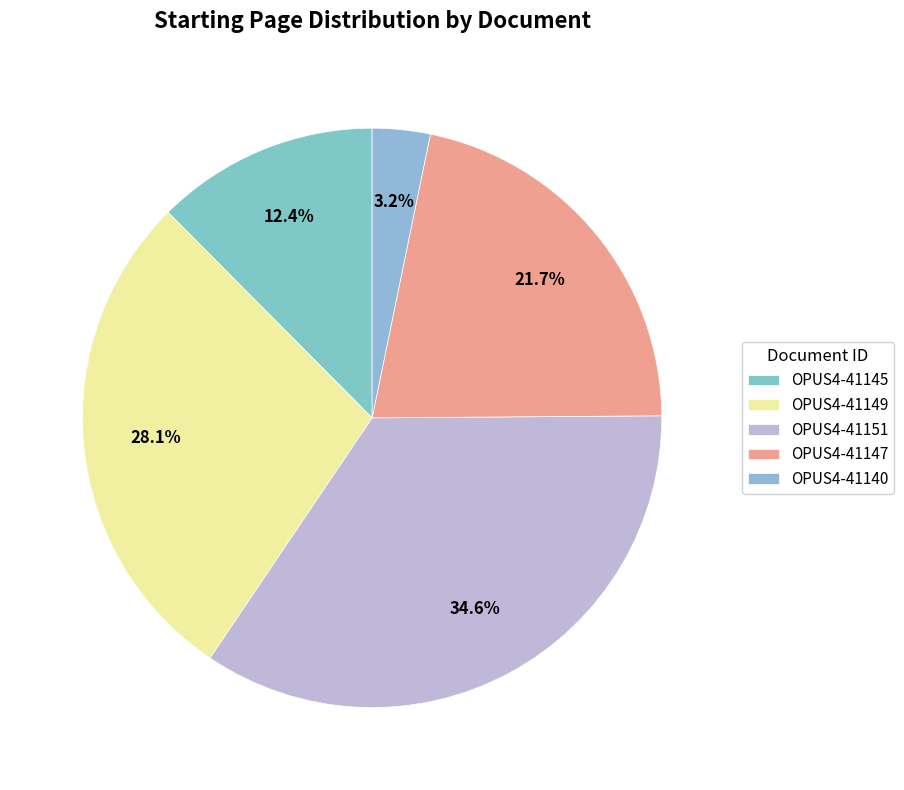

What is the smallest slice in the pie chart?

OPUS4-41140